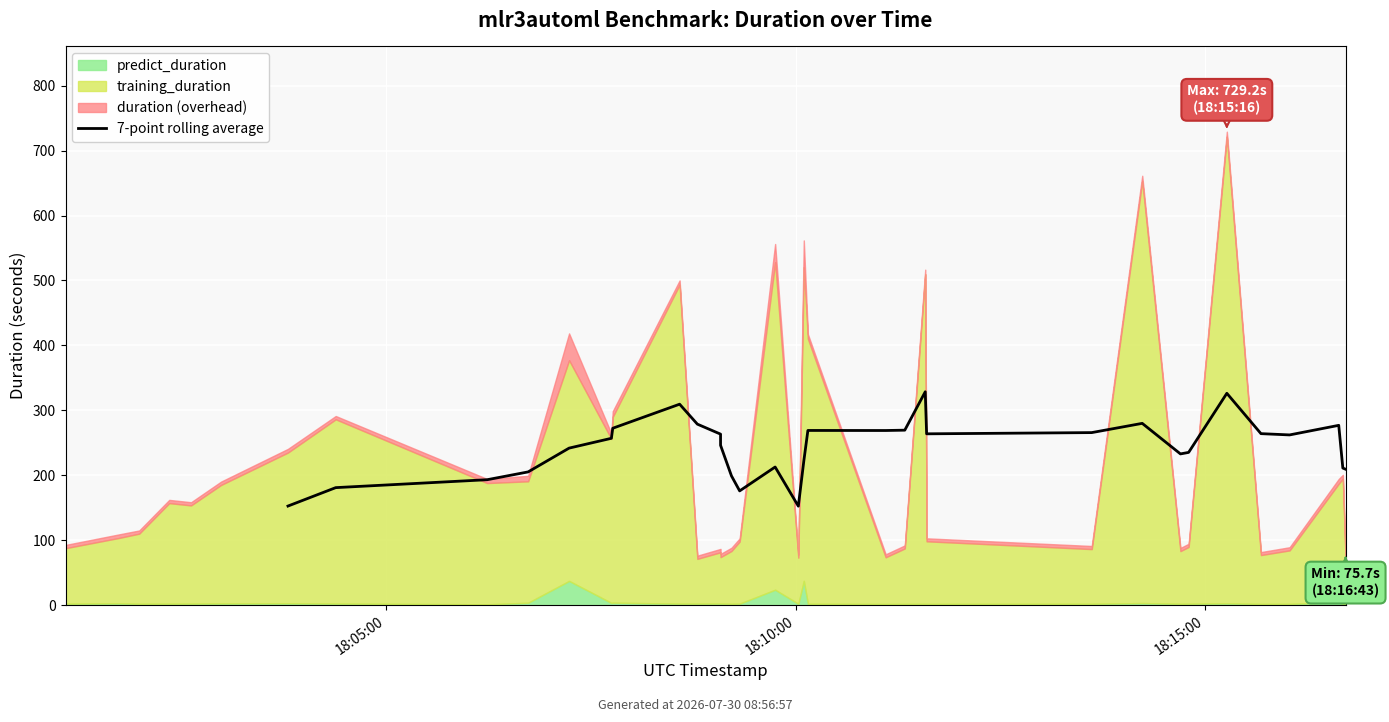

What is the label of the 10th point from the left?

9